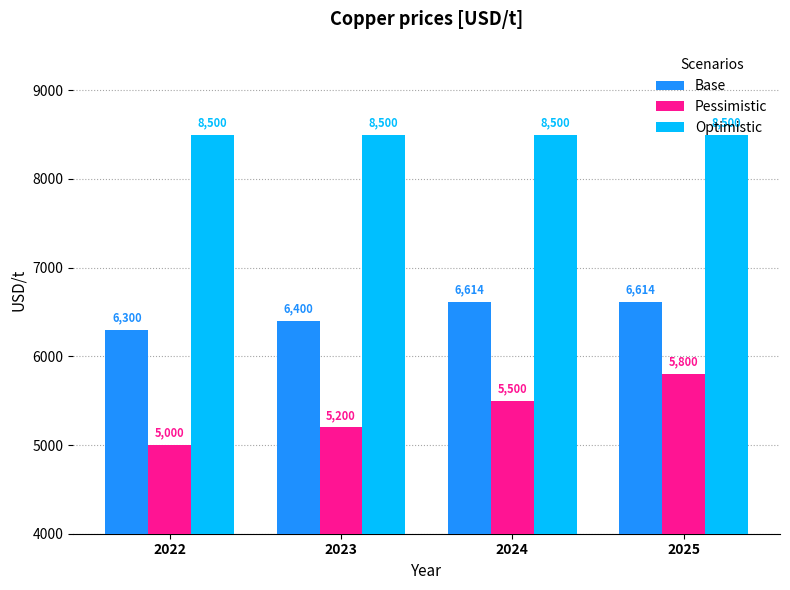

At which category is the sum across all series the highest?

2025